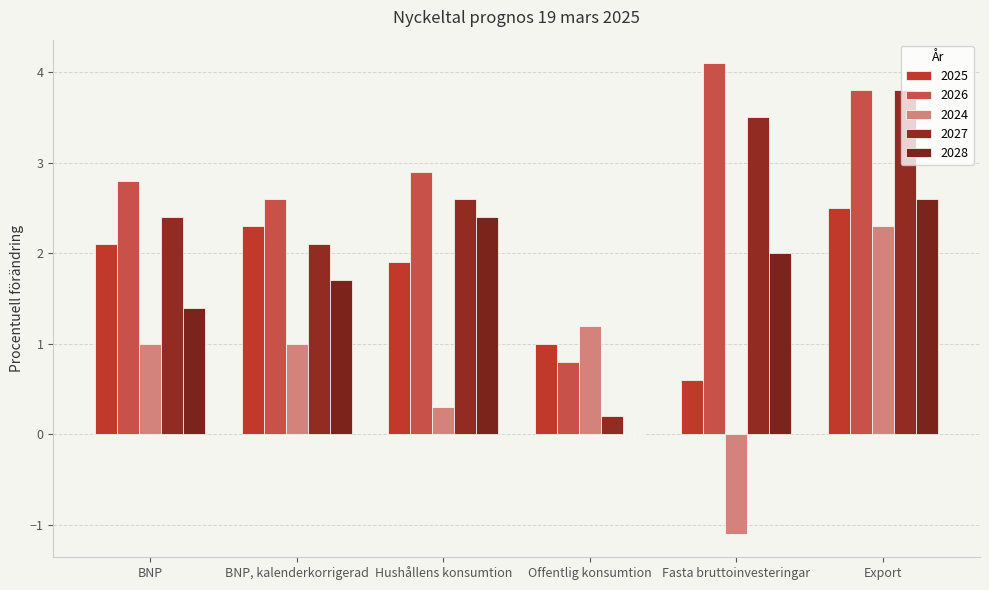

What is the difference between the 2027 values at Hushållens konsumtion and BNP?

0.2